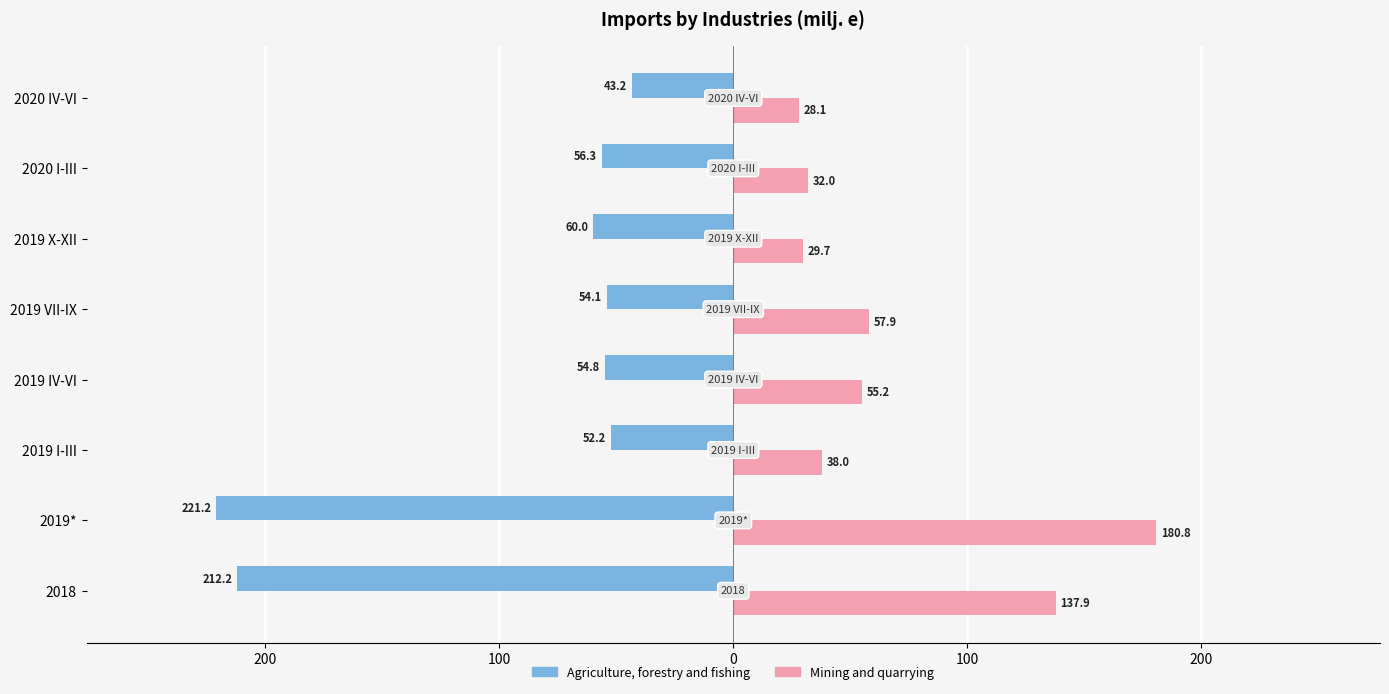

Which series has the widest spread of values?

Agriculture, forestry and fishing